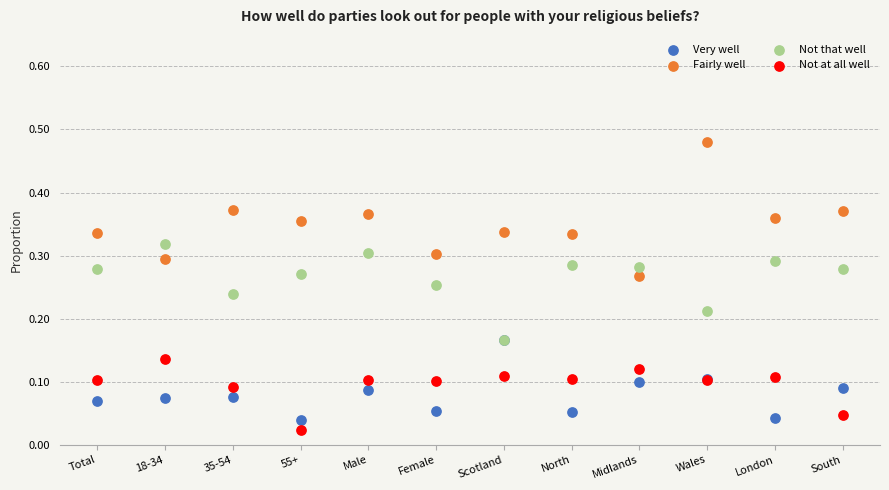

Which series reaches the maximum Y coordinate?

Fairly well